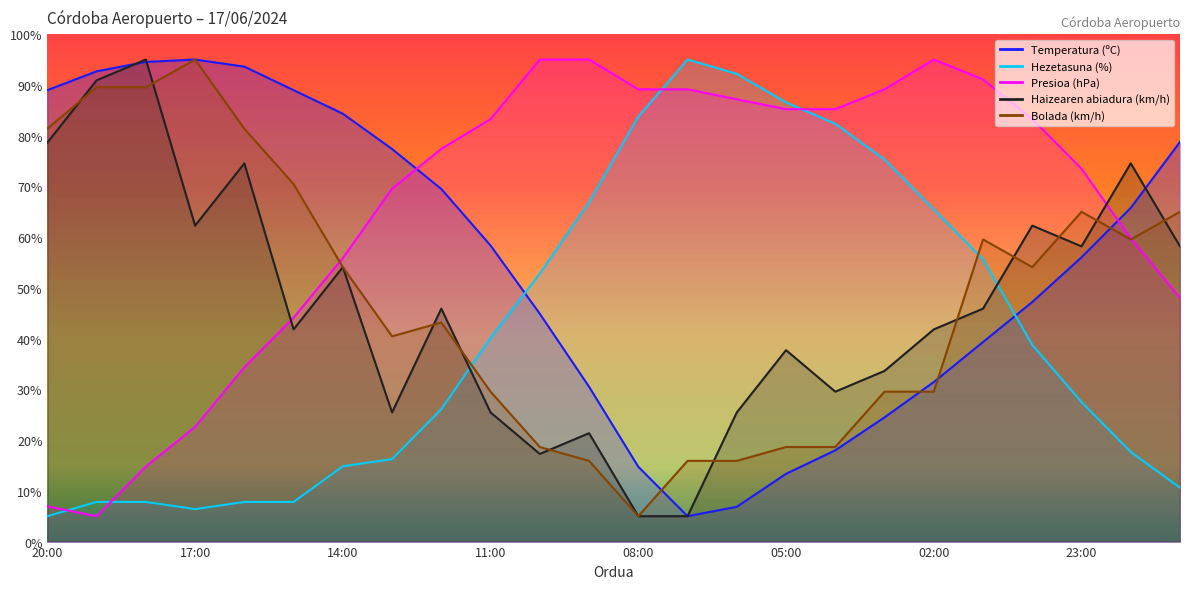

Where is Presioa (hPa) nearest to the value 50?

21:00